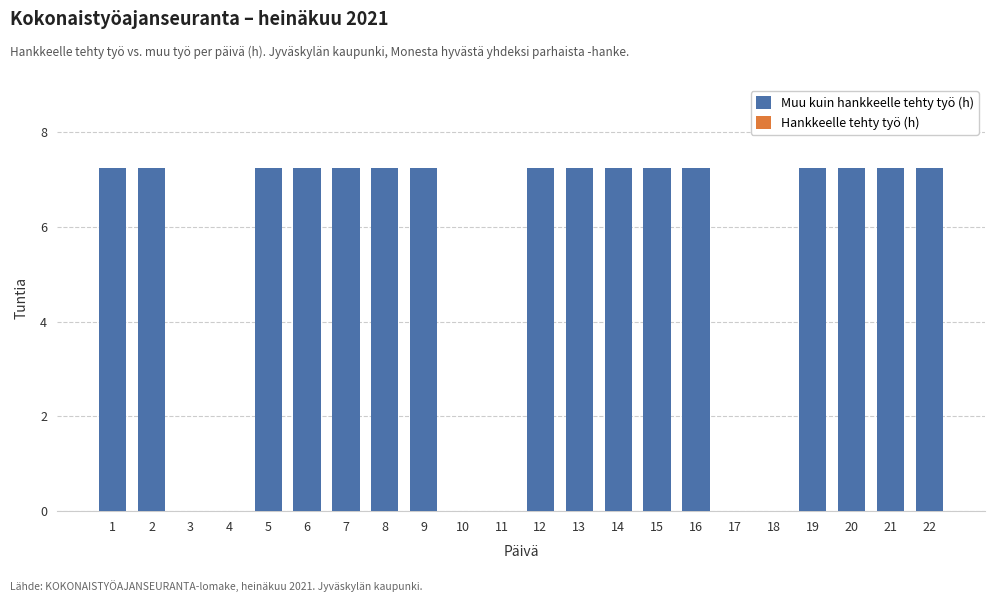

Is it true that the value at 10 is 0.0?

True